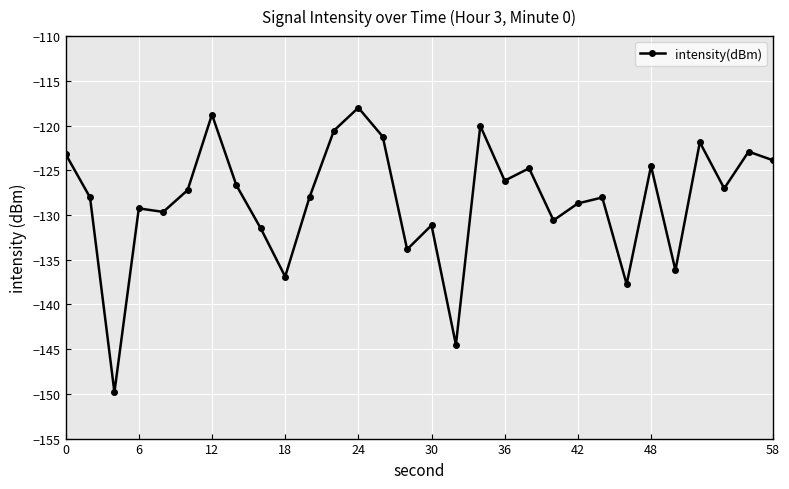

Reading left to right, extract all data points from this chart.

-123.2	-128.0	-149.8	-129.3	-129.7	-127.2	-118.8	-126.7	-131.5	-136.9	-128.0	-120.6	-118.0	-121.2	-133.8	-131.1	-144.5	-120.0	-126.2	-124.8	-130.6	-128.7	-128.0	-137.7	-124.5	-136.2	-121.9	-127.0	-122.9	-123.9